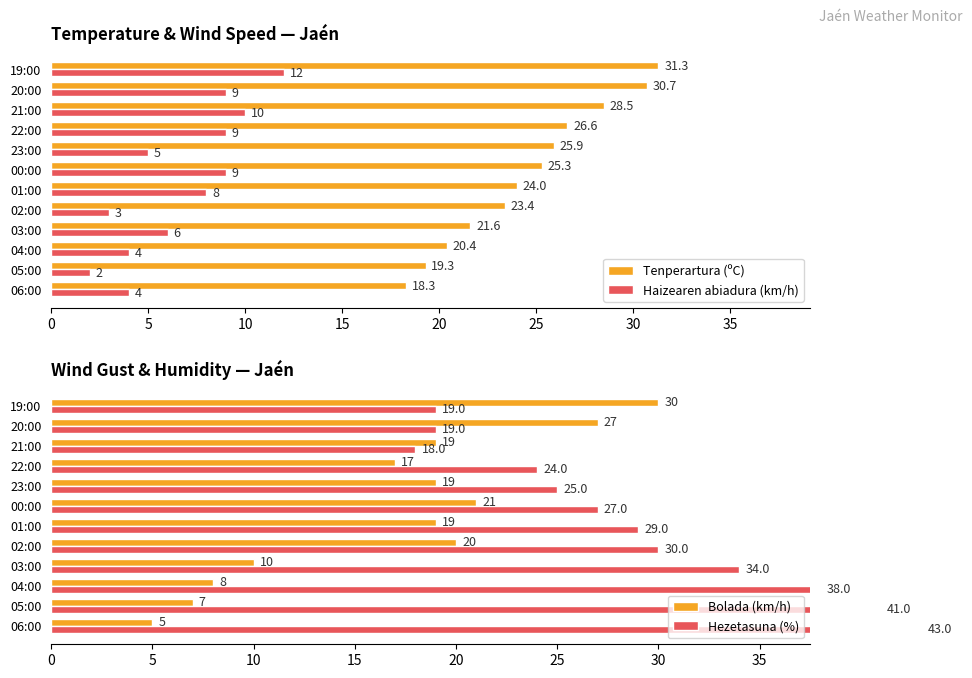

How many values in the Tenperartura (ºC) series exceed 25?

6